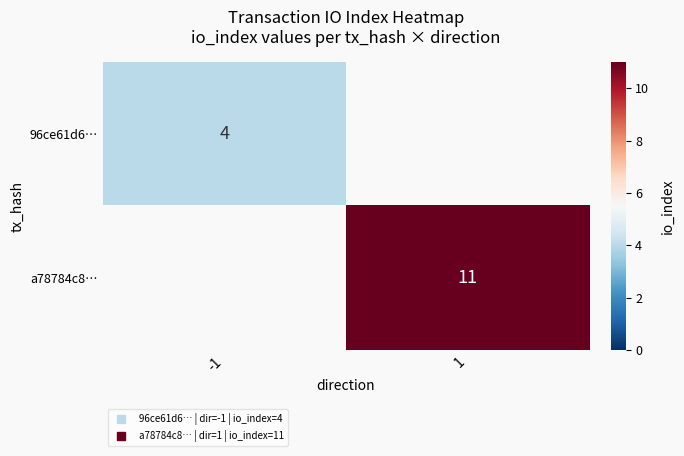

Which has a higher value, -1 or 1?

1